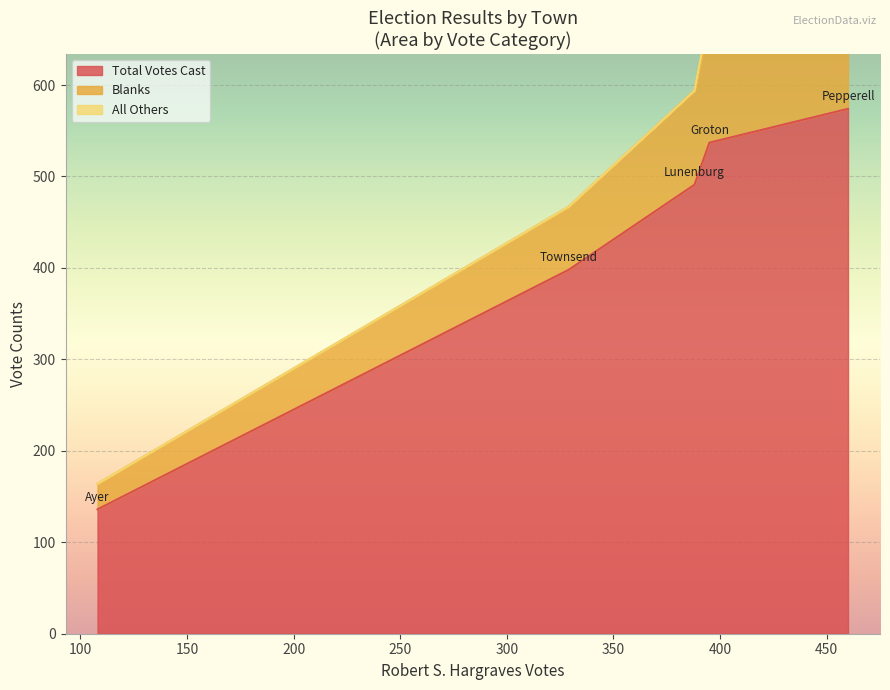

Is it true that All Others equals 2 at Groton?

False